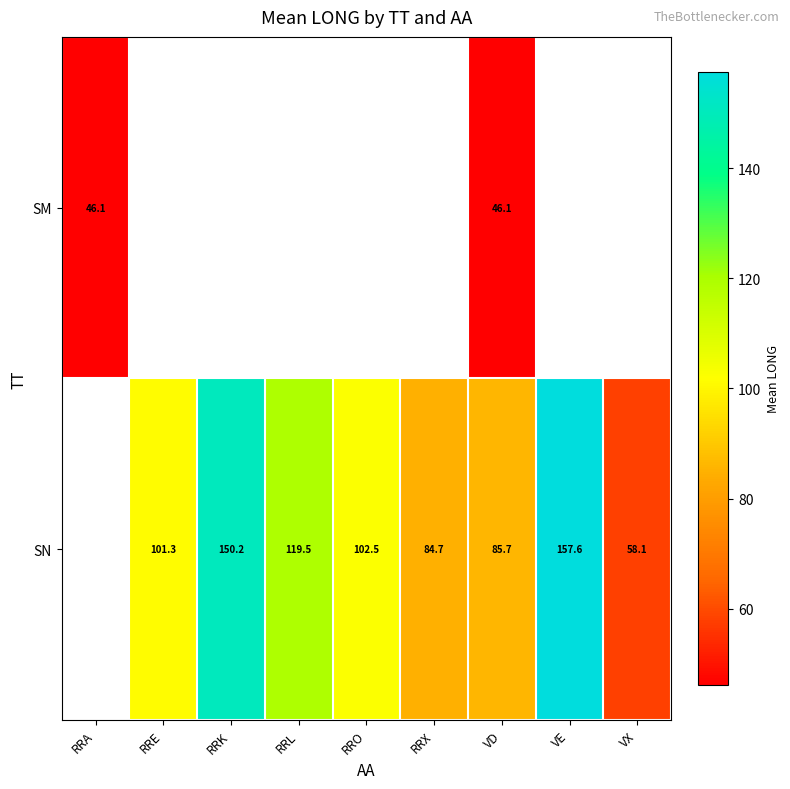

How many categories are shown in the chart?

9